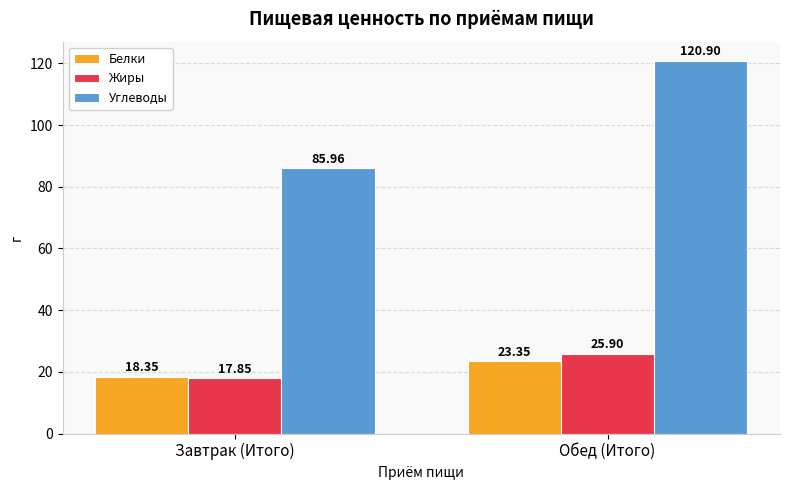

What is the total value across all series at Завтрак (Итого)?

122.2